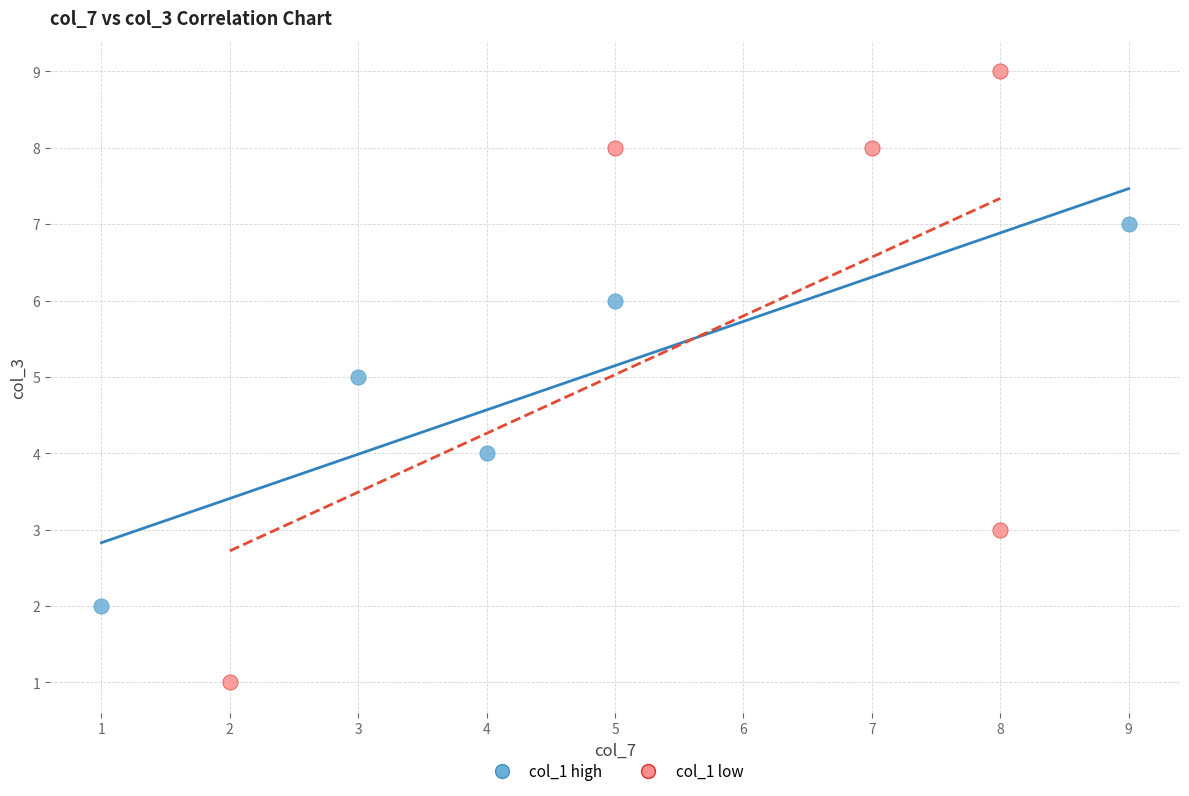

Which series reaches the maximum Y coordinate?

col_1 low